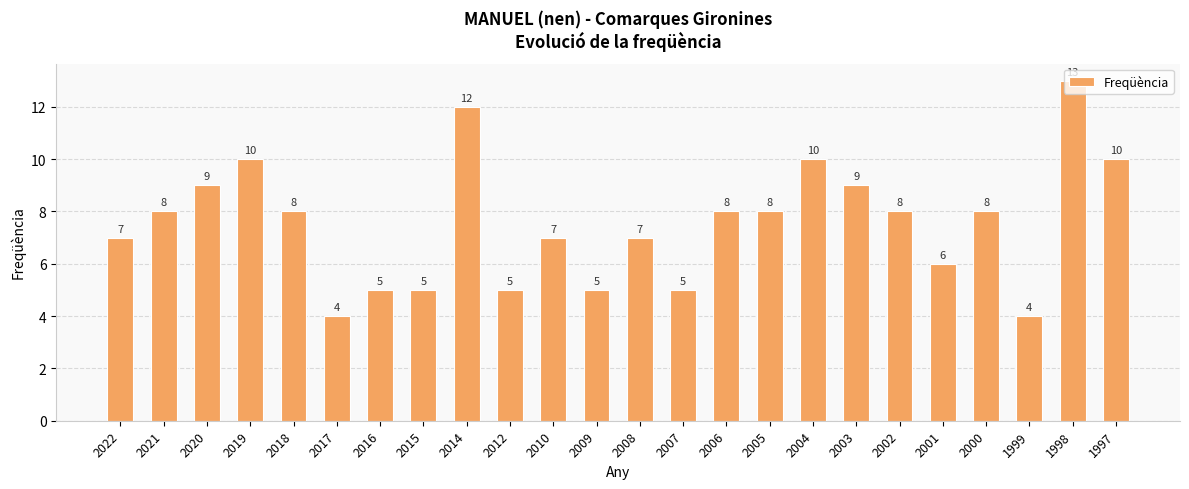

How many data points does each series have?

24